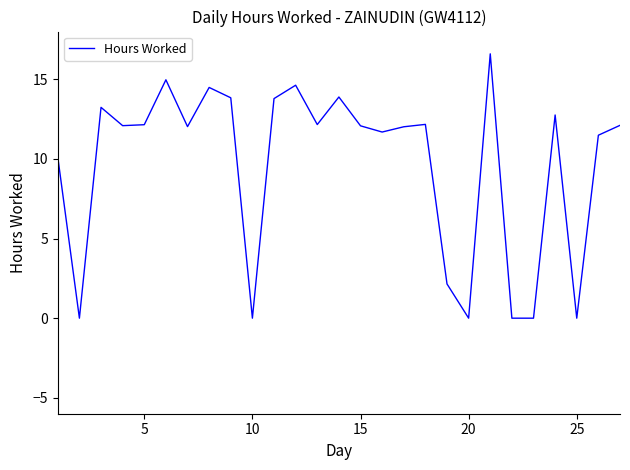

What is the maximum value shown in the chart?

16.6